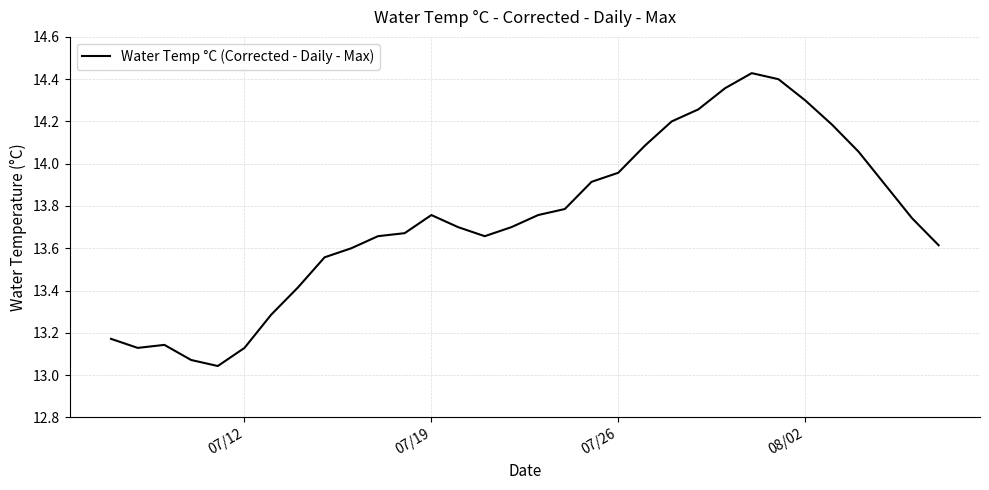

Reading left to right, transcribe all the data shown in this chart.

13.2	13.1	13.1	13.1	13.0	13.1	13.3	13.4	13.6	13.6	13.7	13.7	13.8	13.7	13.7	13.7	13.8	13.8	13.9	14.0	14.1	14.2	14.3	14.4	14.4	14.4	14.3	14.2	14.1	13.9	13.7	13.6